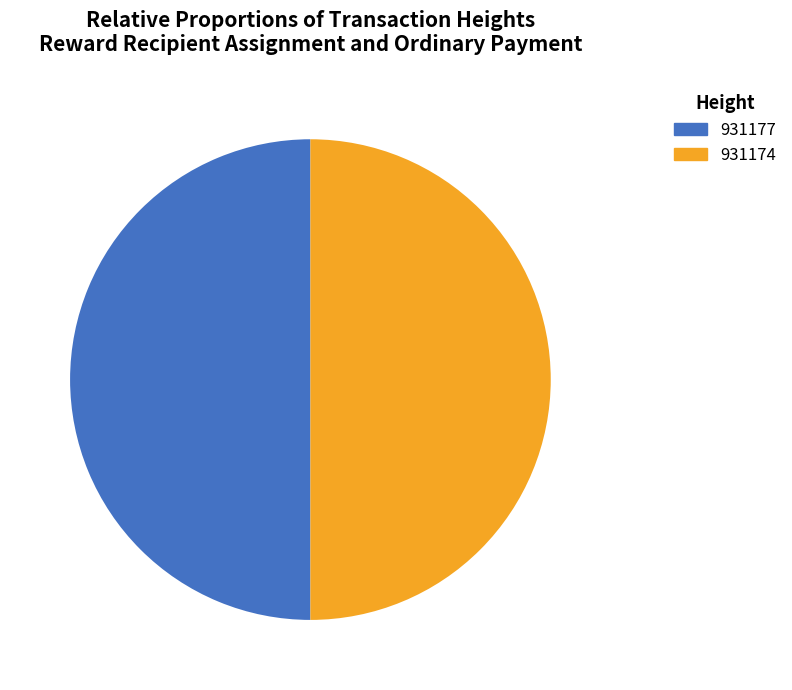

Count the number of slices in the pie.

2